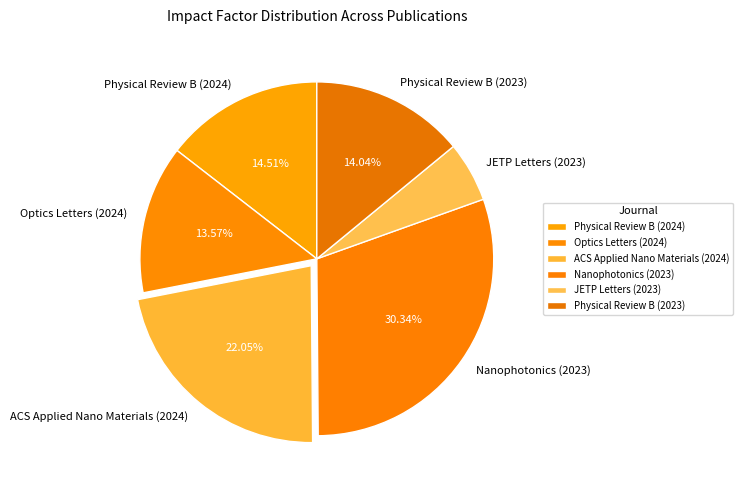

Is there any slice that represents more than half of the pie?

No